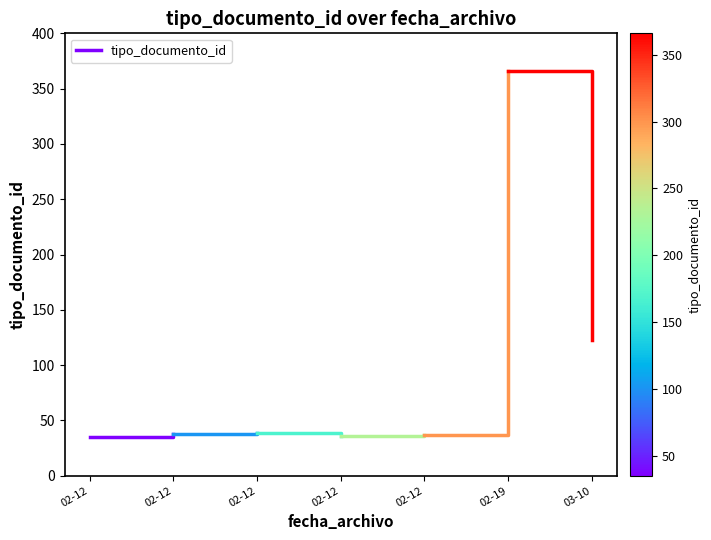

How many series are shown in this chart?

1